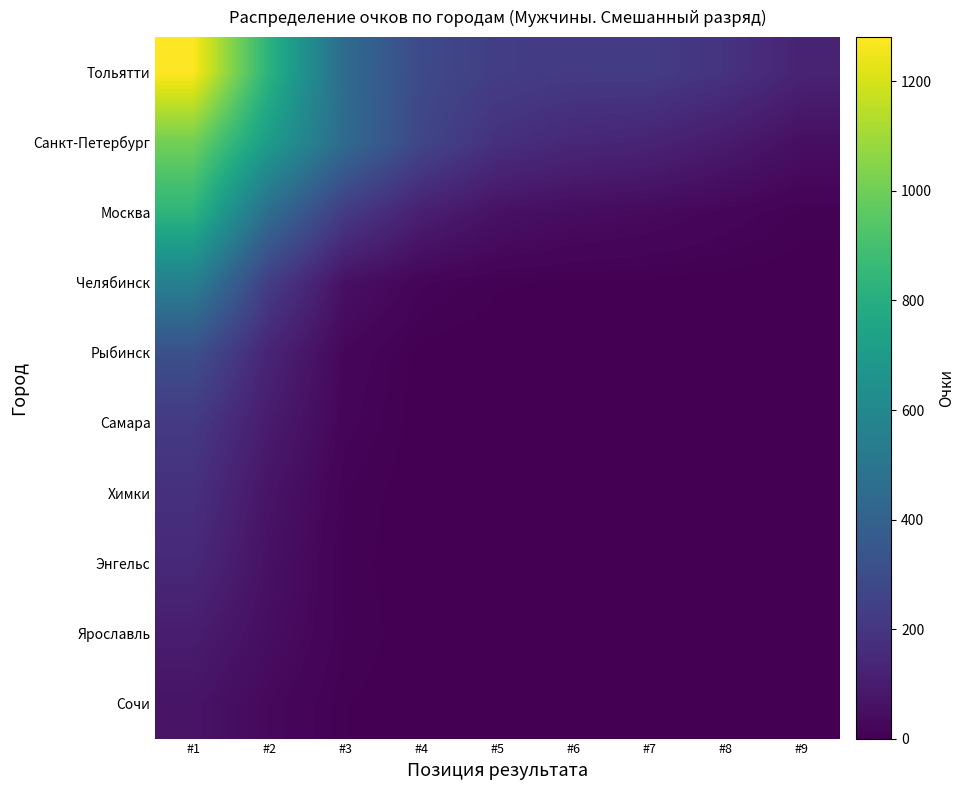

Which series has the widest spread of values?

Тольятти